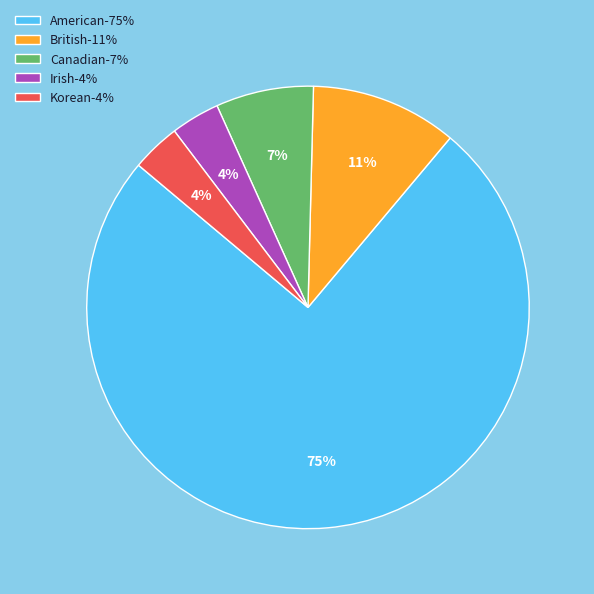

Which category has the biggest portion of the pie?

American